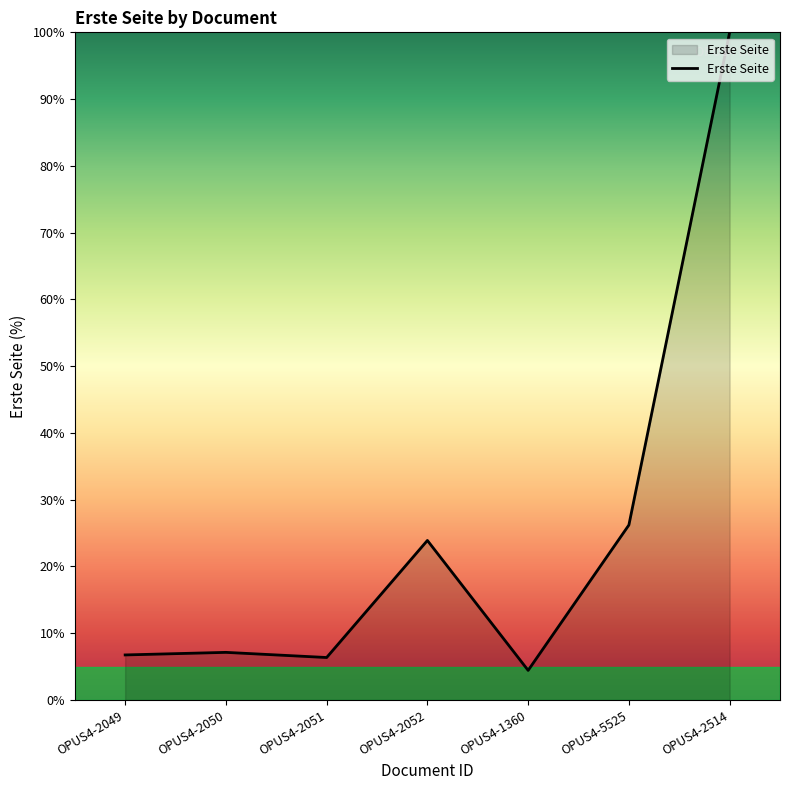

What is the change in value from OPUS4-2049 to OPUS4-1360?

-2.3